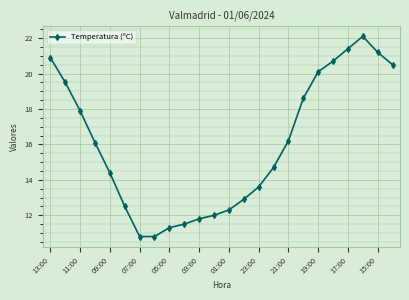

Reading left to right, extract all data points from this chart.

20.9	19.5	17.9	16.1	14.4	12.5	10.8	10.8	11.3	11.5	11.8	12.0	12.3	12.9	13.6	14.7	16.2	18.6	20.1	20.7	21.4	22.1	21.2	20.5